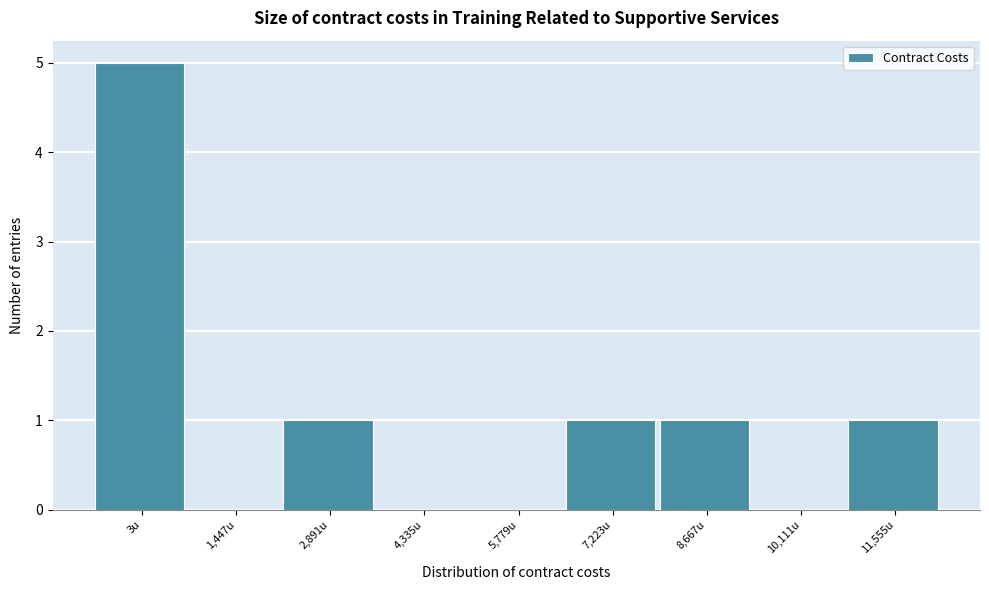

Reading right to left, transcribe all the data shown in this chart.

11,555u=1	10,111u=0	8,667u=1	7,223u=1	5,779u=0	4,335u=0	2,891u=1	1,447u=0	3u=5